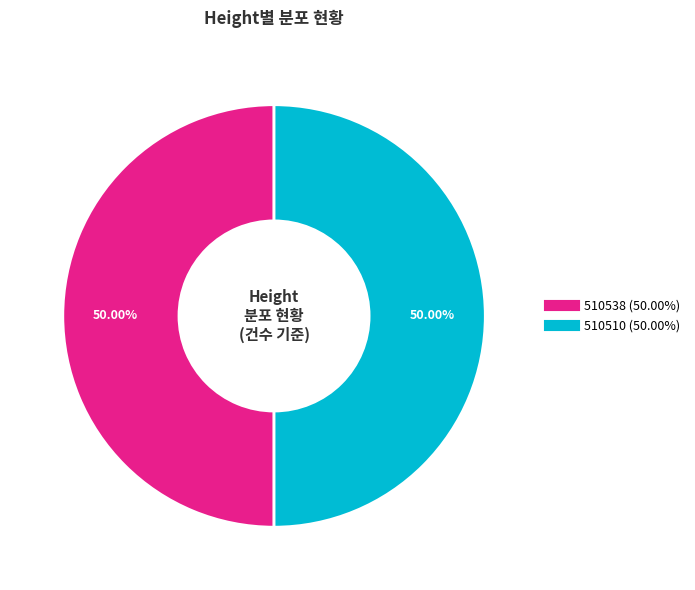

Approximately how many times larger is the value at 510538 compared to 510510?

1.0